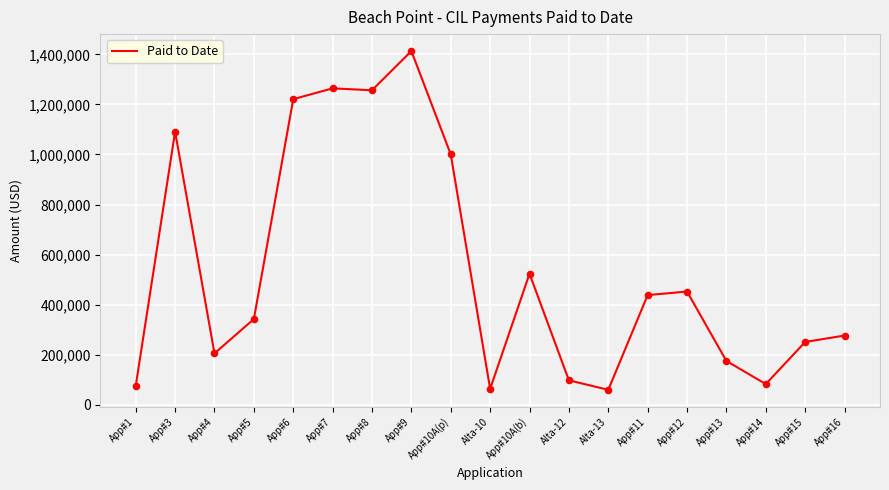

What is the ratio of the value at App#14 to the value at App#8?

0.1